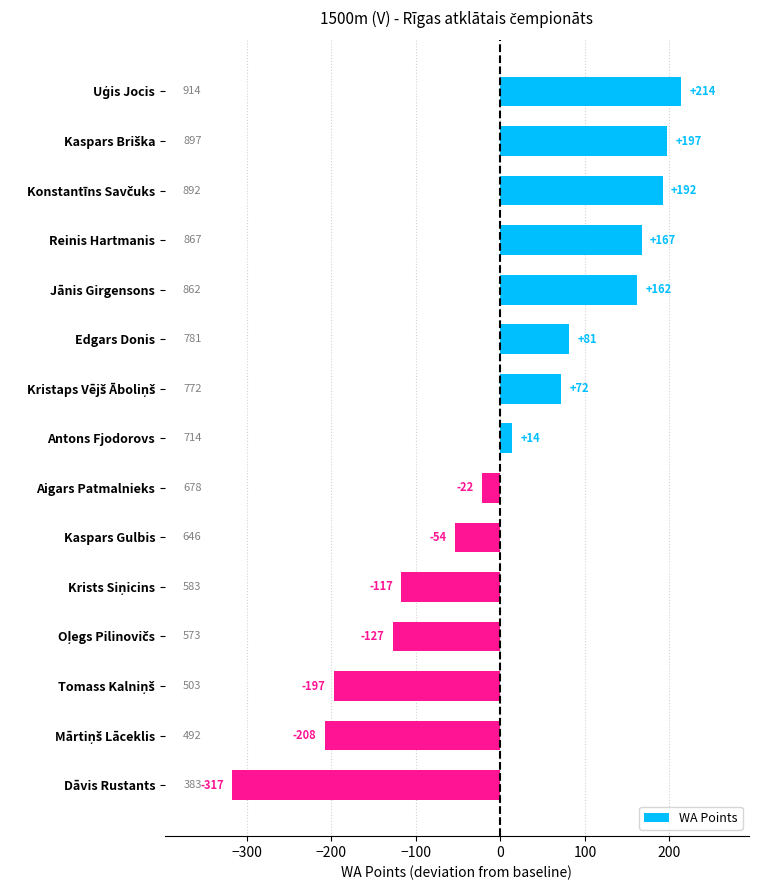

The value at Aigars Patmalnieks is -22. True or false?

True